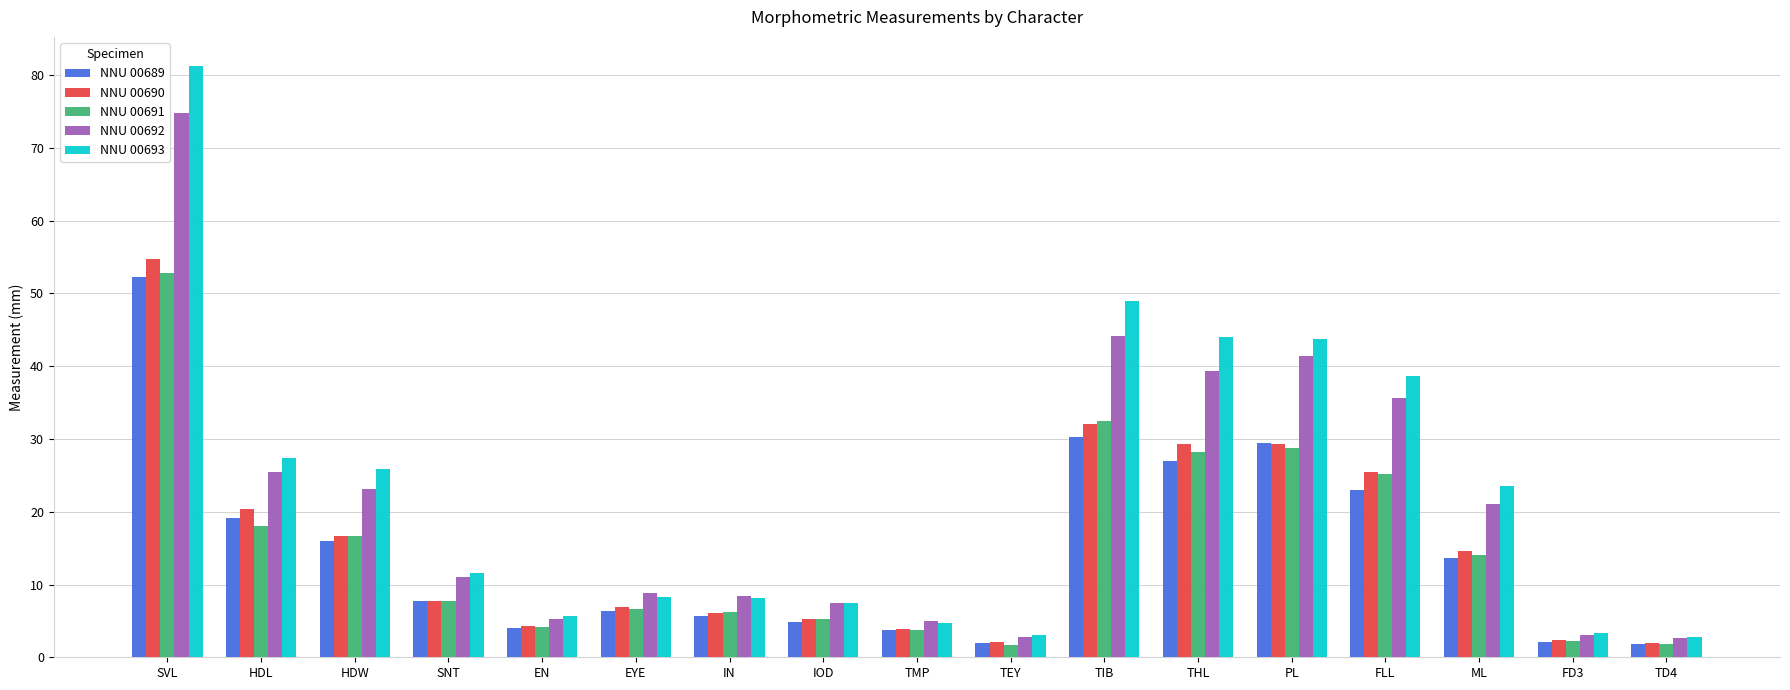

What is the average value of the NNU 00692 series?

21.2